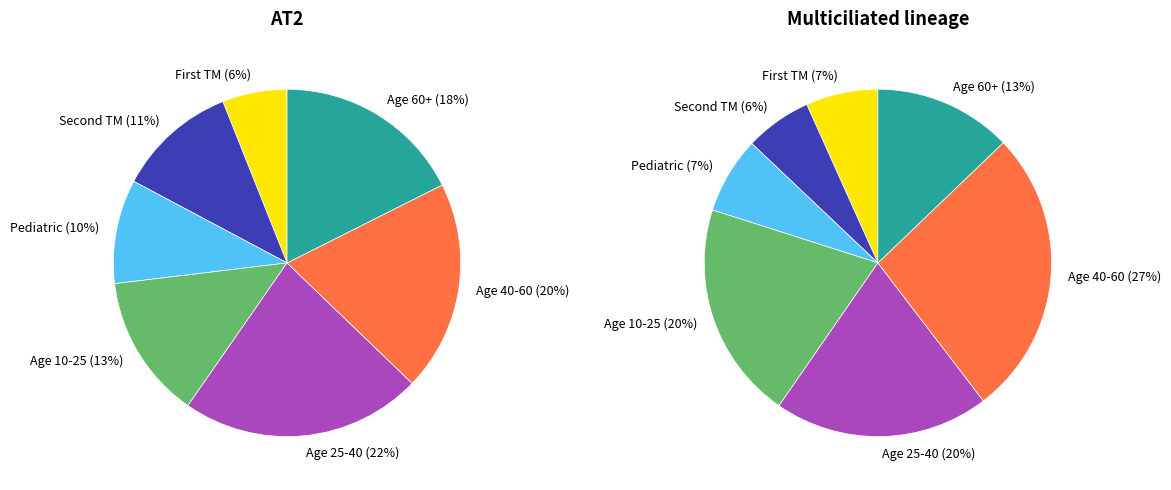

What is the smallest slice in the pie chart?

First TM